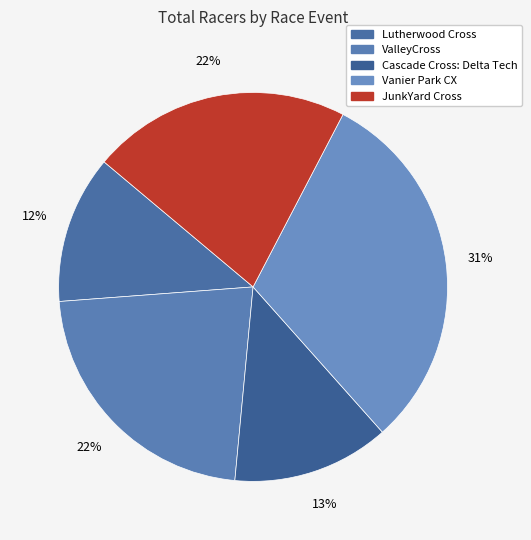

Is it true that Cascade Cross: Delta Tech is 13% of the pie?

True